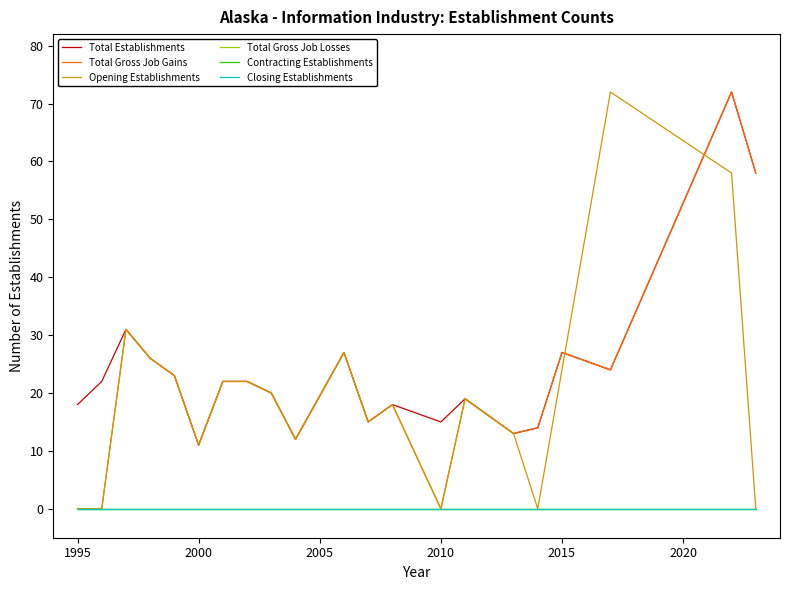

Reading left to right, list all the values displayed in this chart.

Total Establishments: 18	22	31	26	23	11	22	22	20	12	27	15	18	15	19	13	14	27	24	72	58
Total Gross Job Gains: 0	0	31	26	23	11	22	22	20	12	27	15	18	0	19	13	14	27	24	72	58
Opening Establishments: 0	0	31	26	23	11	22	22	20	12	27	15	18	0	19	13	0	24	72	58	0
Total Gross Job Losses: 0	0	0	0	0	0	0	0	0	0	0	0	0	0	0	0	0	0	0	0	0
Contracting Establishments: 0	0	0	0	0	0	0	0	0	0	0	0	0	0	0	0	0	0	0	0	0
Closing Establishments: 0	0	0	0	0	0	0	0	0	0	0	0	0	0	0	0	0	0	0	0	0